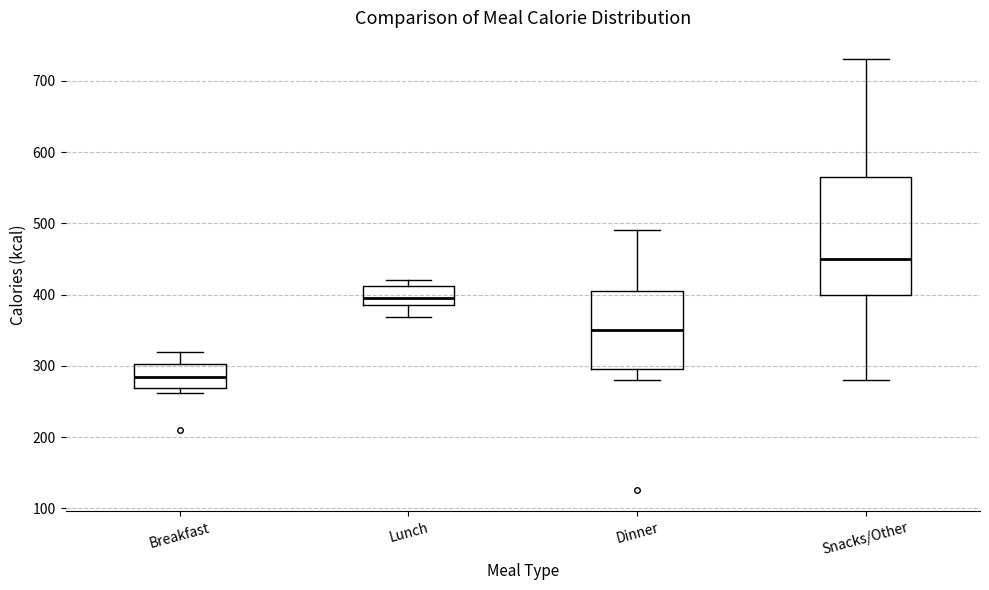

Which box has the highest median line?

Snacks/Other